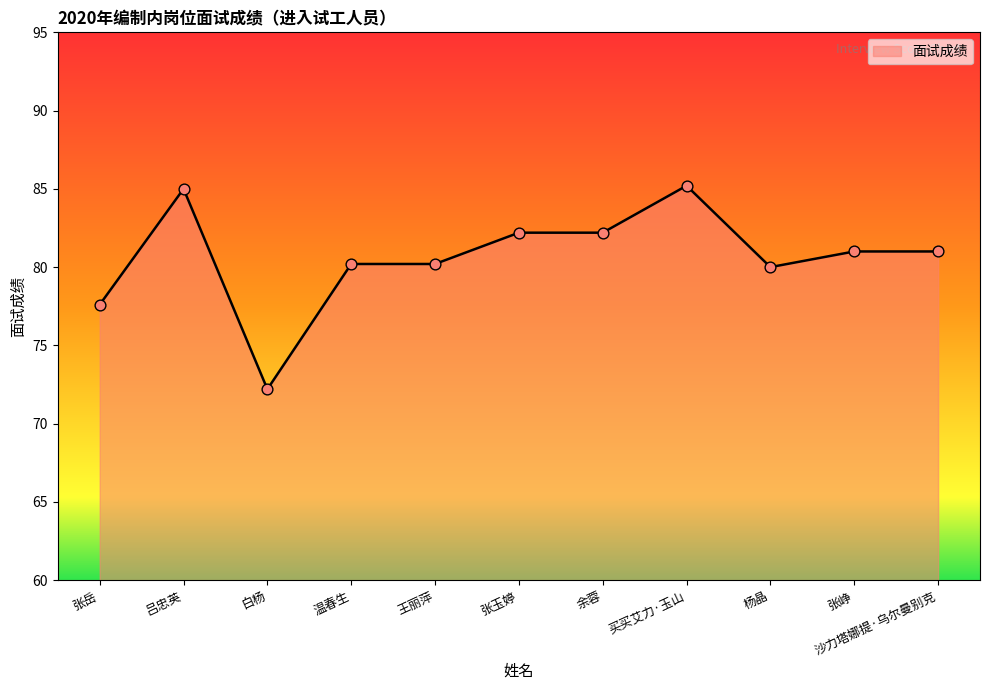

Between 杨晶 and 张玉婷, which is larger?

张玉婷